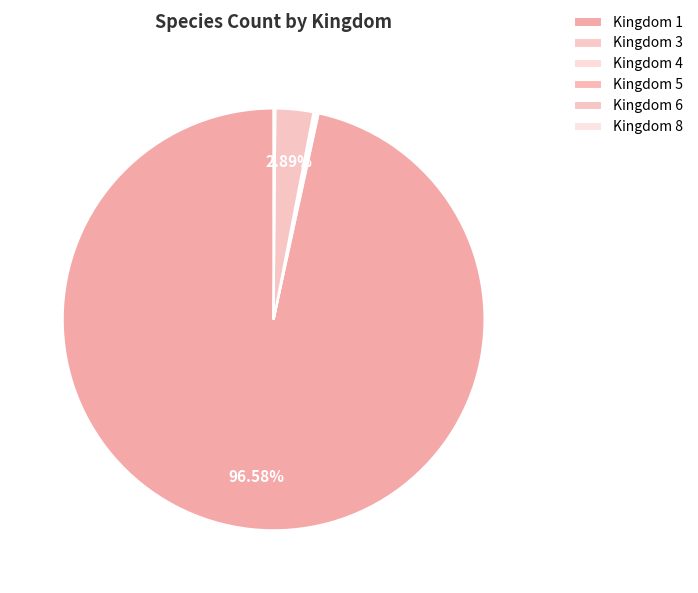

Which slice is the smallest?

3